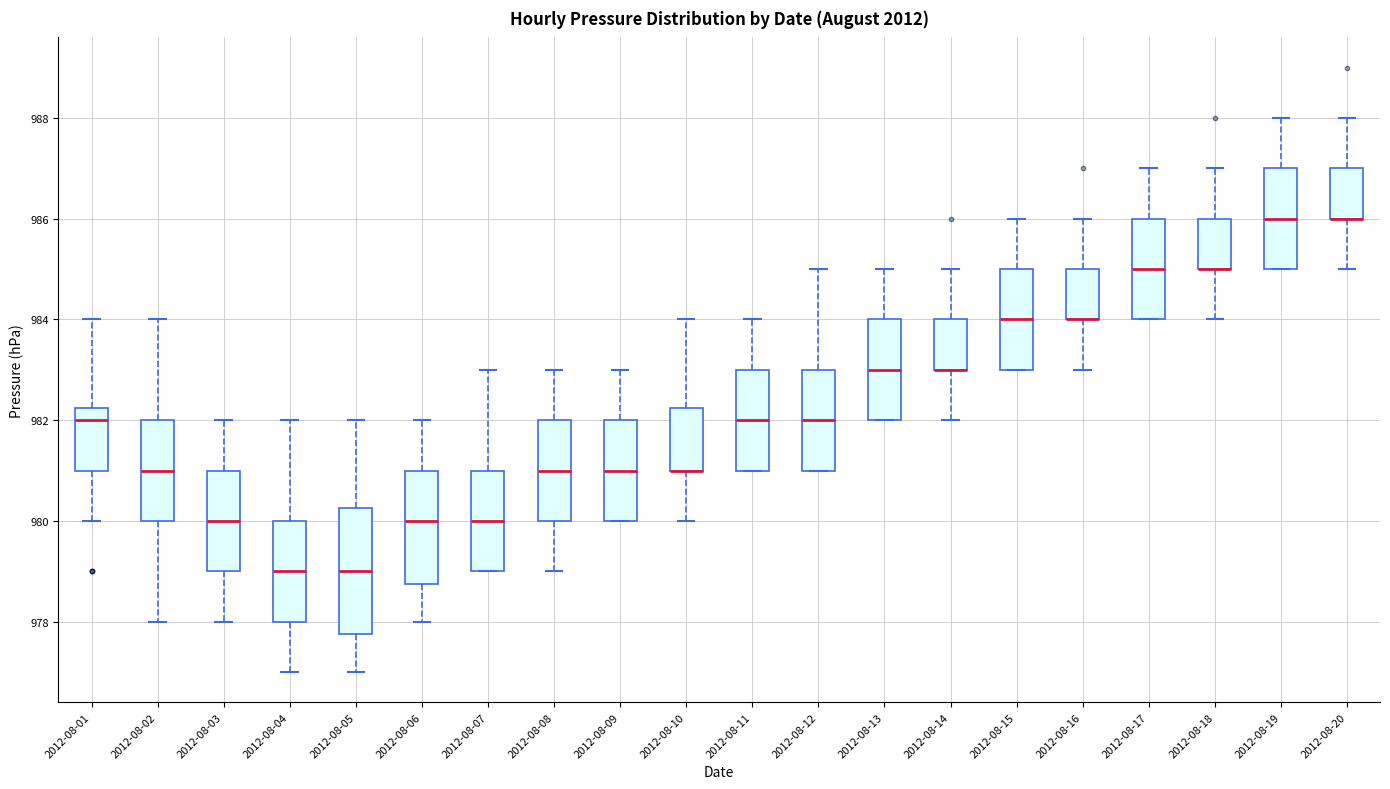

Where does the upper whisker of the box for 2012-08-20 end on the y-axis? The values are not printed on the chart, so give them approximately, as read against the axis.

988.0